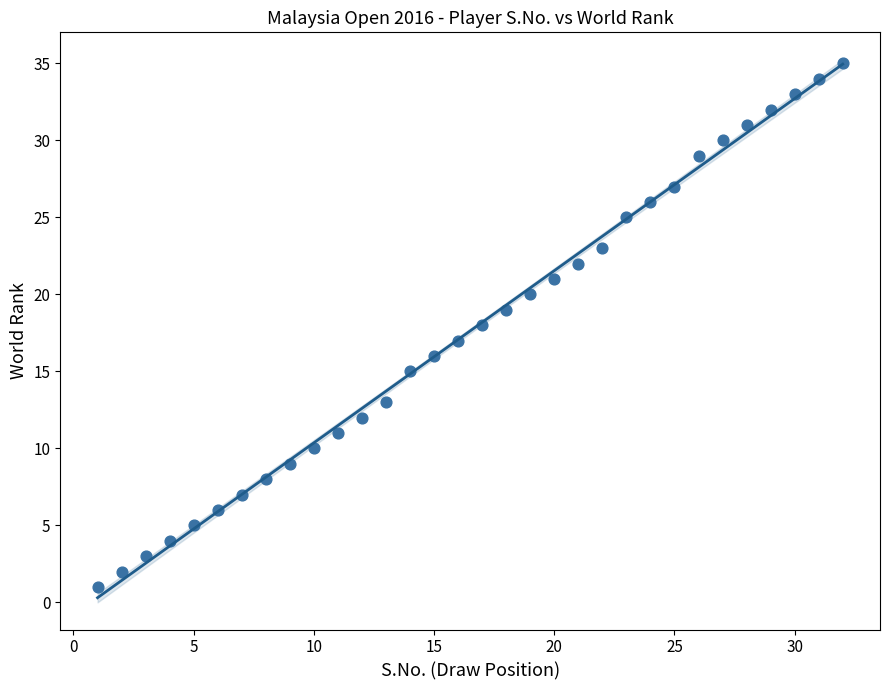

What is the range of X values (max minus min)?

31